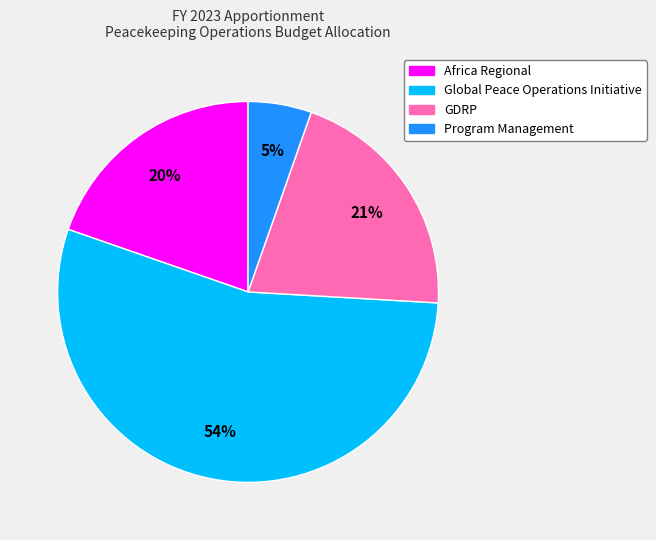

Is there any slice that represents more than half of the pie?

Yes